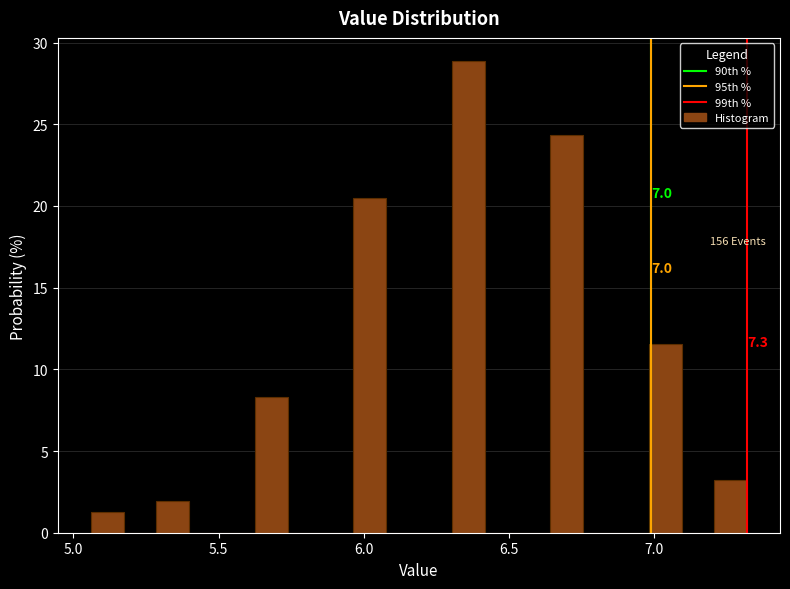

Read against the x-axis, roughly where is the centre of the tallest bar?

6.35